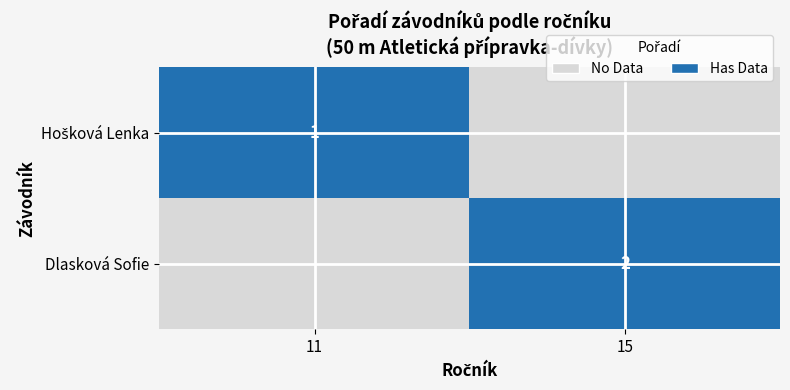

How many distinct data groups are displayed?

2